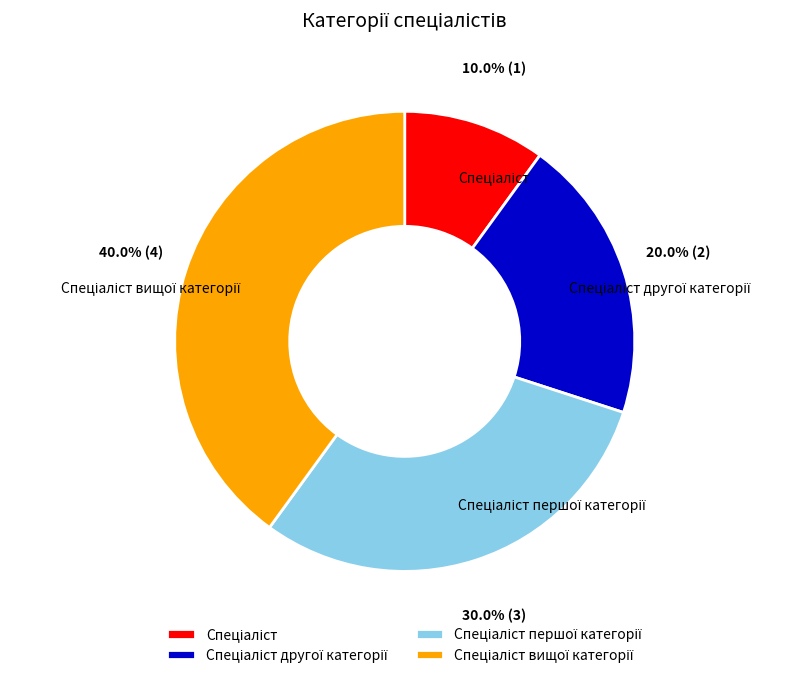

Is there any slice that represents more than half of the pie?

No